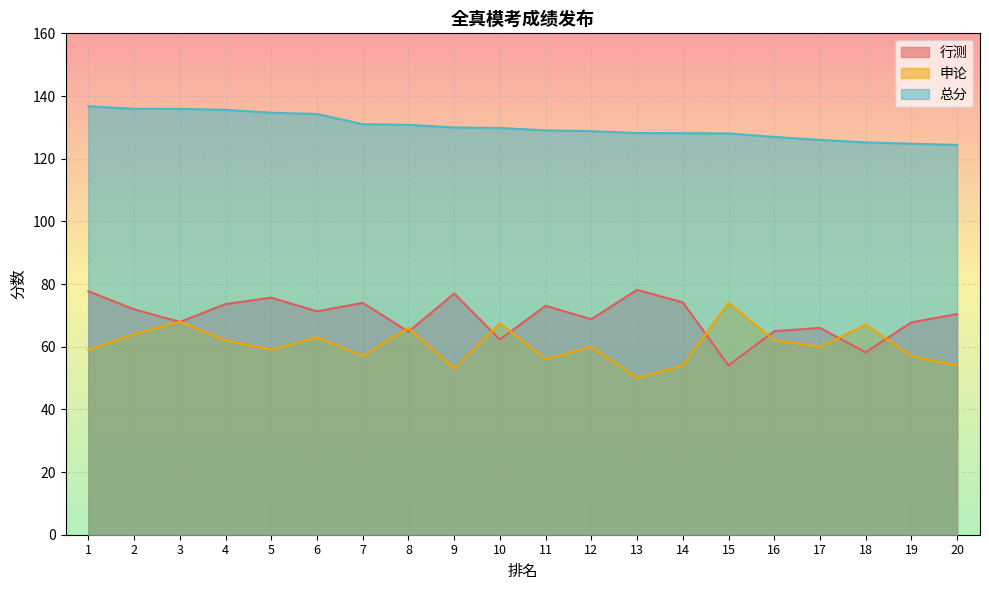

Is the value of 申论 at 6 greater than the value of 总分 at 20?

No